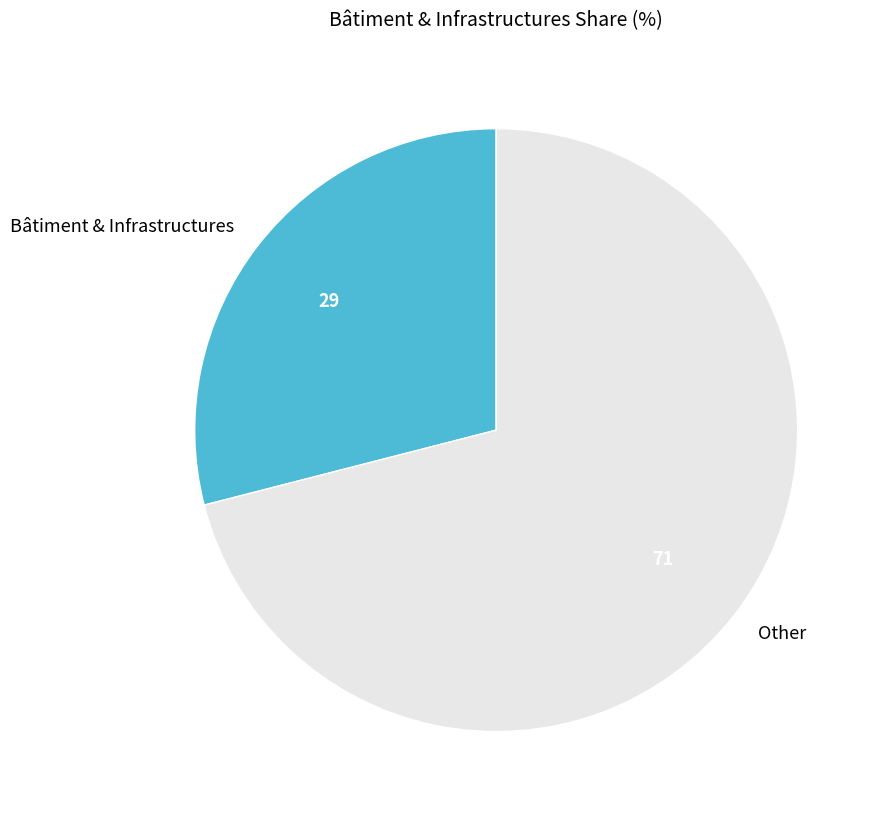

What is the largest slice in the pie chart?

Other